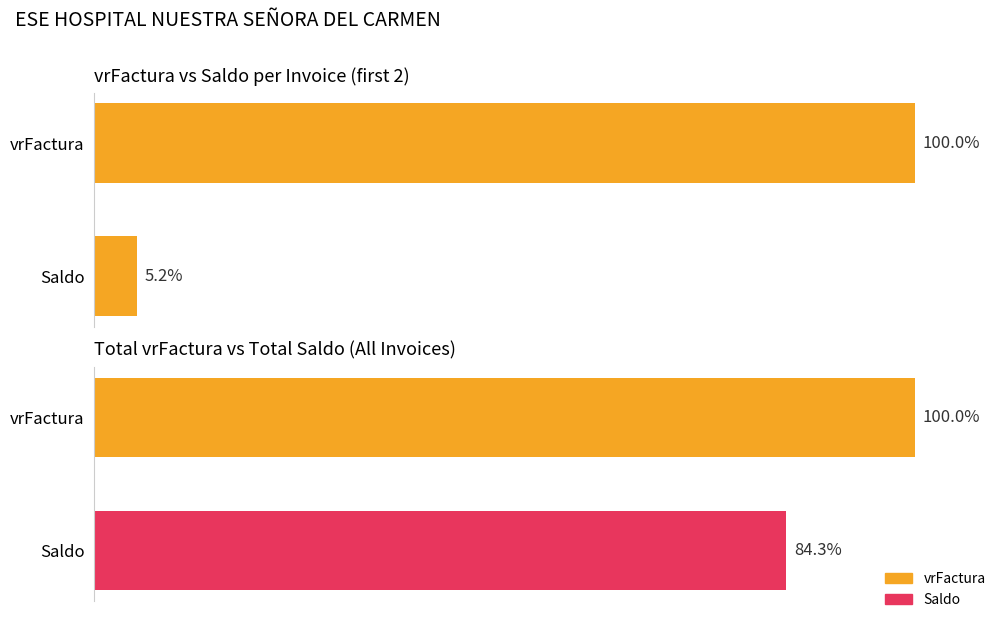

List the labels in order of value, largest first.

vrFactura, Saldo